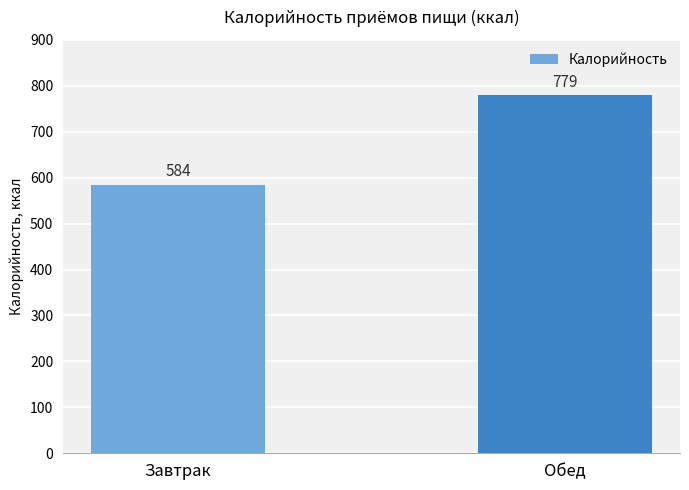

List the labels in order of value, smallest first.

Завтрак, Обед